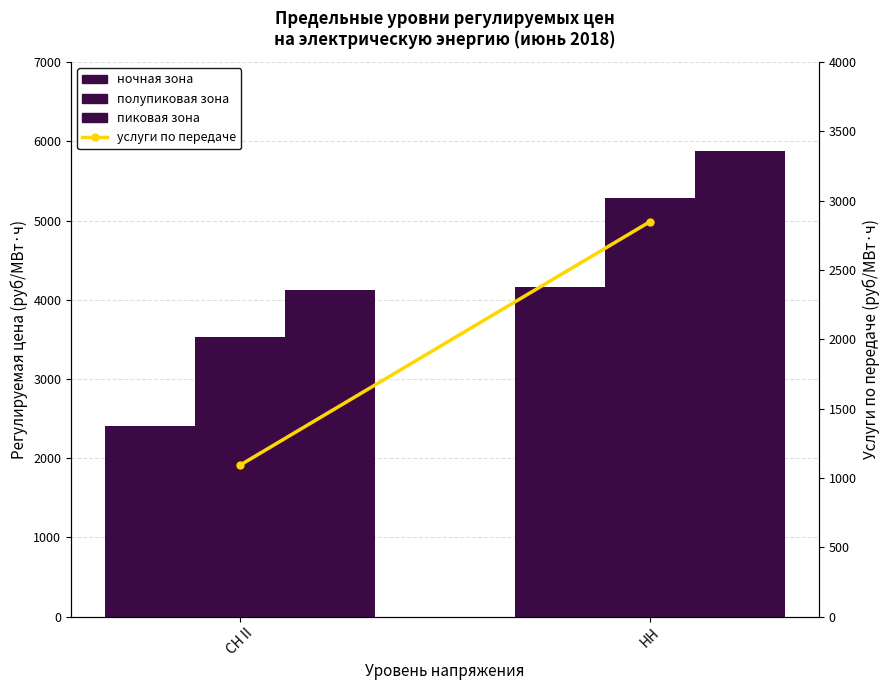

What is the difference between the maximum and minimum values in the пиковая зона series?

1754.8